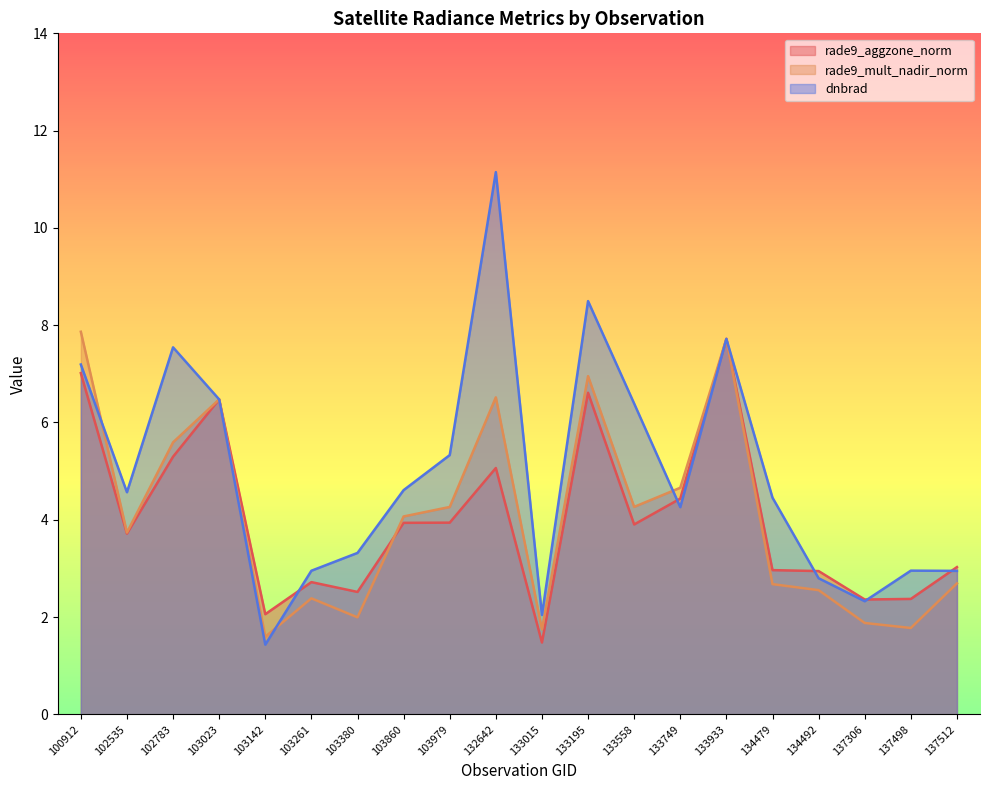

Does the chart display data point markers on the line(s)?

No